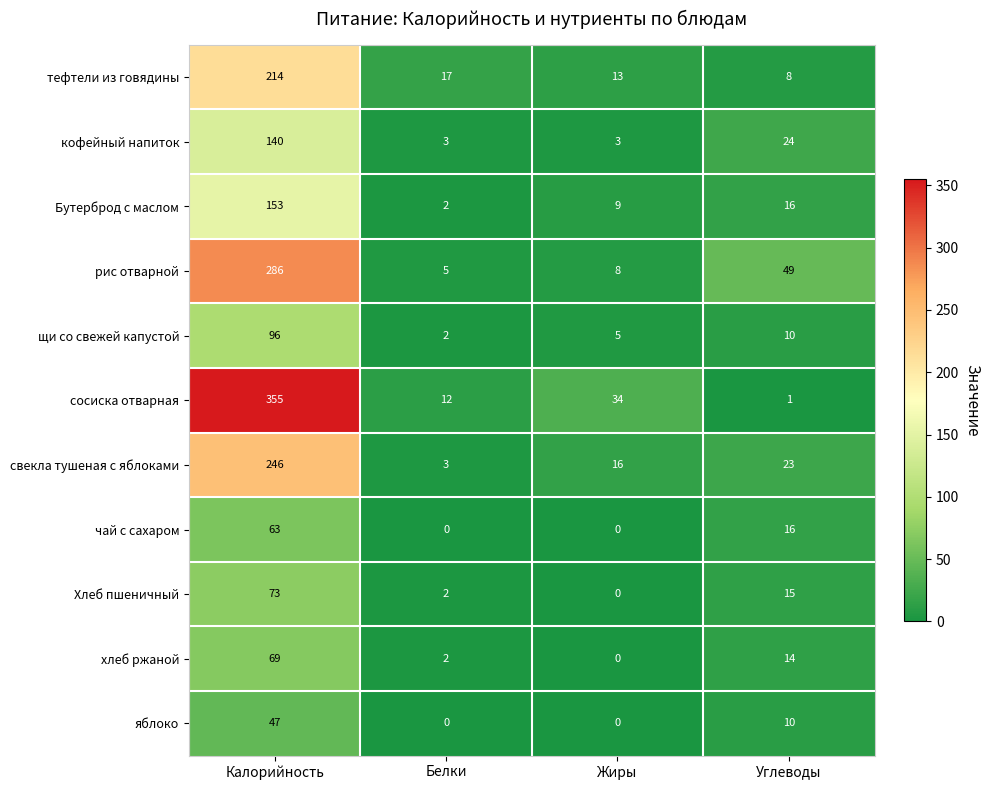

What is the average value of the чай с сахаром series?

20